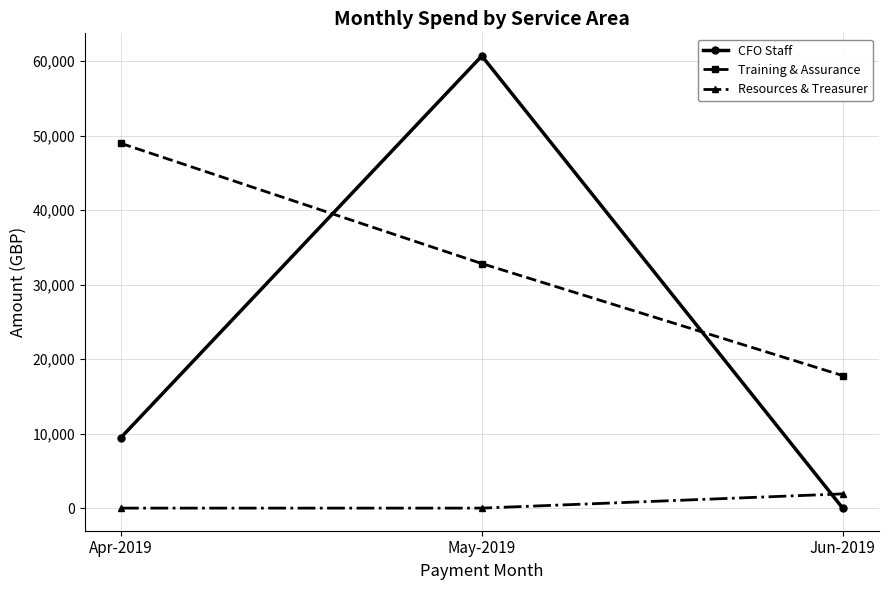

Count the number of categories in the chart.

3